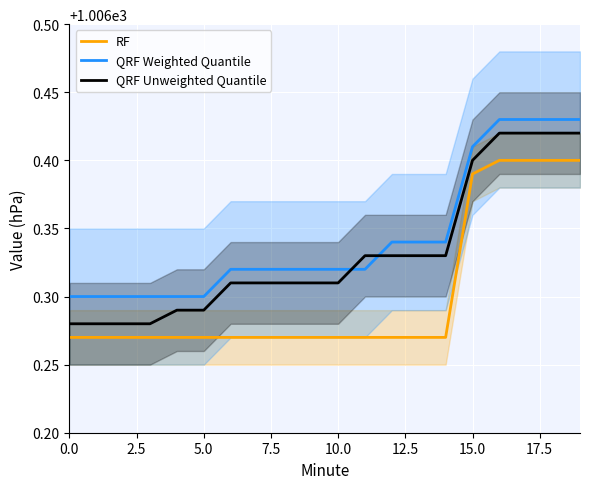

Is it true that QRF Weighted Quantile equals 1006.4 at 18?

True